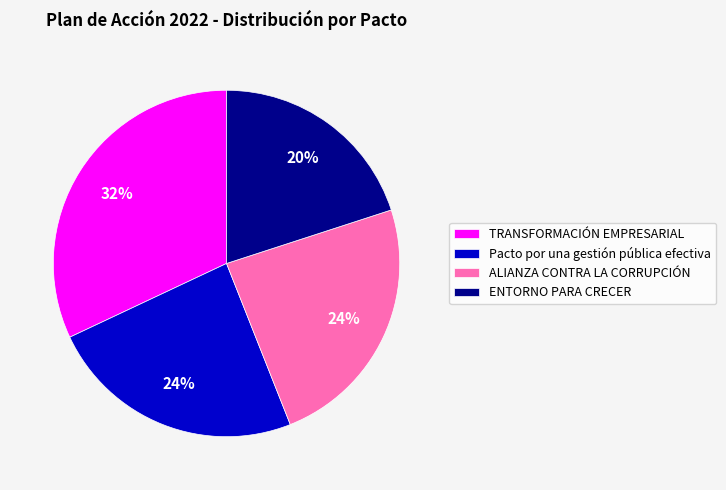

What percentage is the ENTORNO PARA CRECER slice, to the nearest percent?

20%